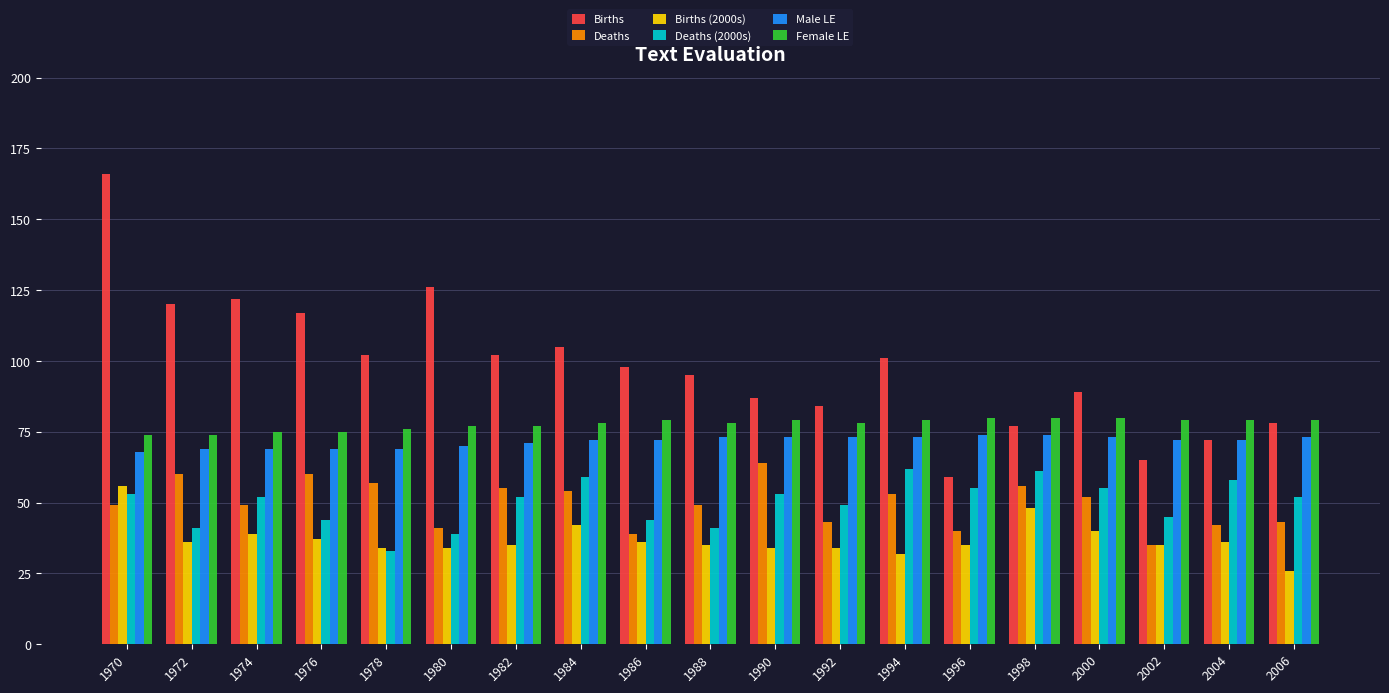

Does the chart contain stacked bars?

No